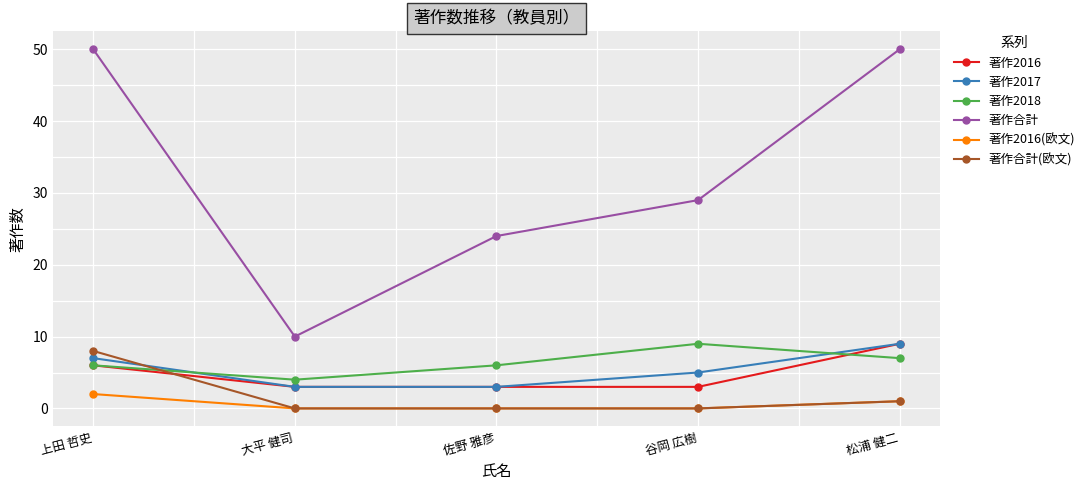

True or false: 著作2017 and 著作合計 cross at least once.

False